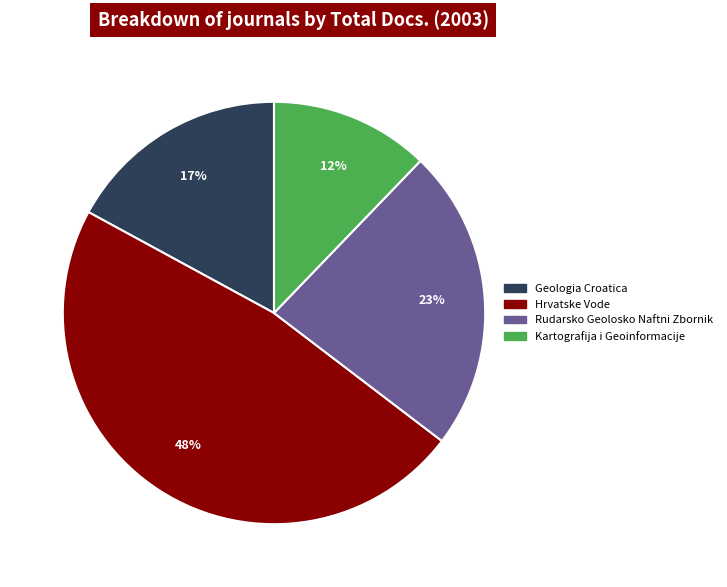

The Rudarsko Geolosko Naftni Zbornik slice represents 23% of the pie. True or false?

True